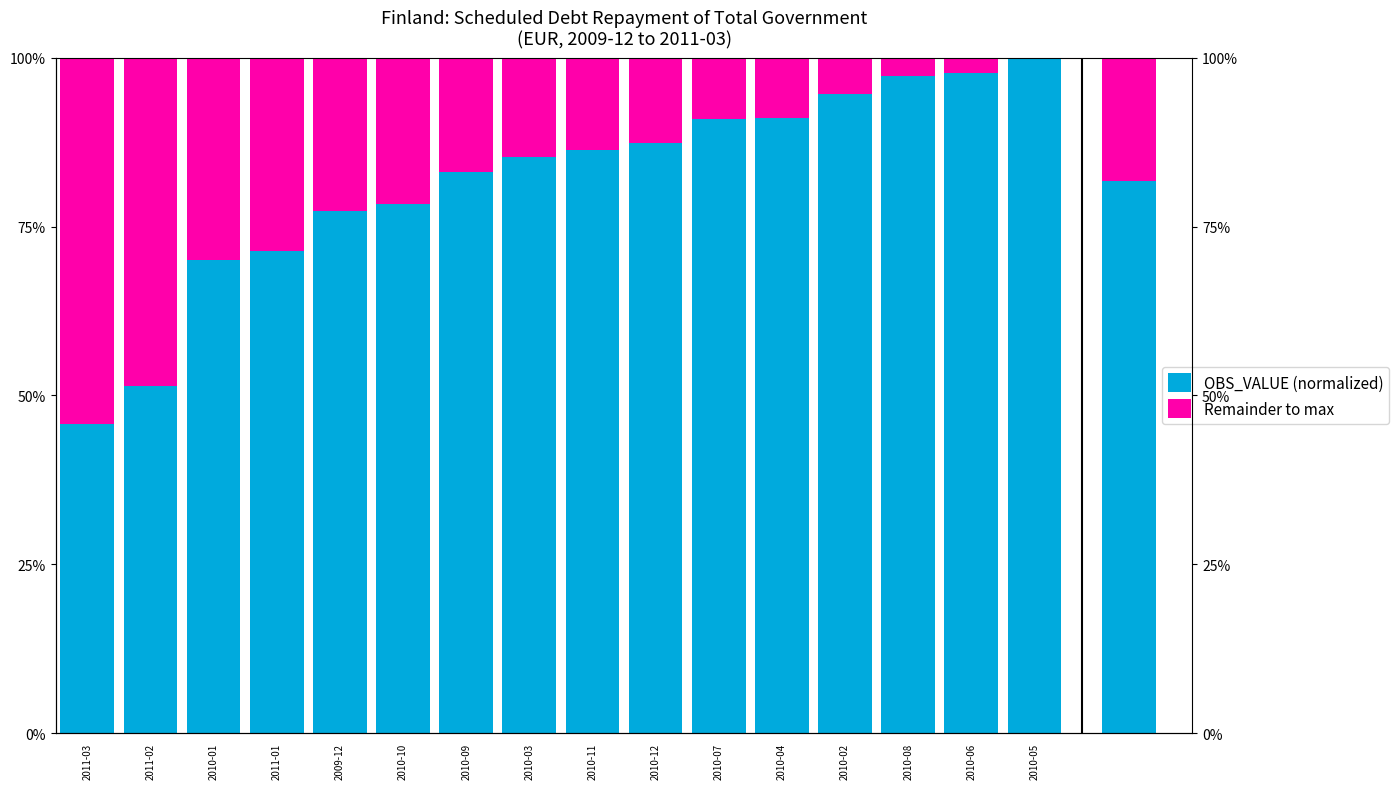

Count the number of data series in this chart.

2